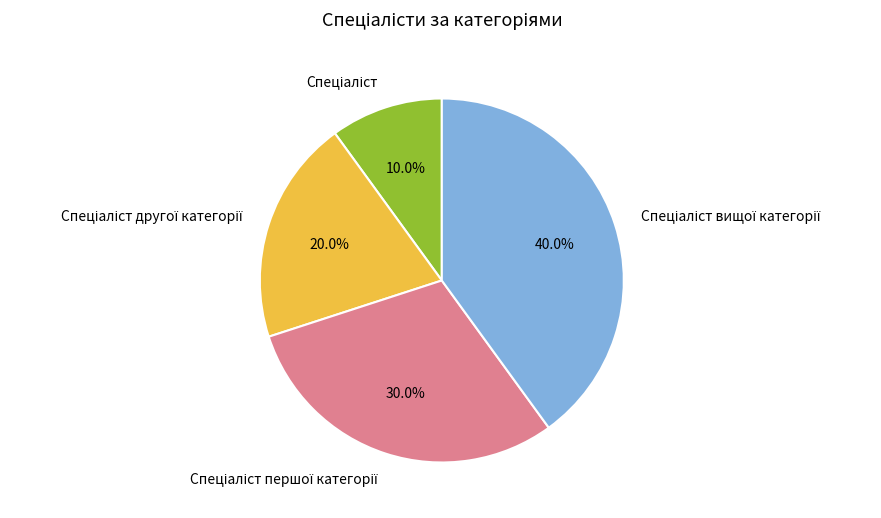

Does any single category account for the majority?

No